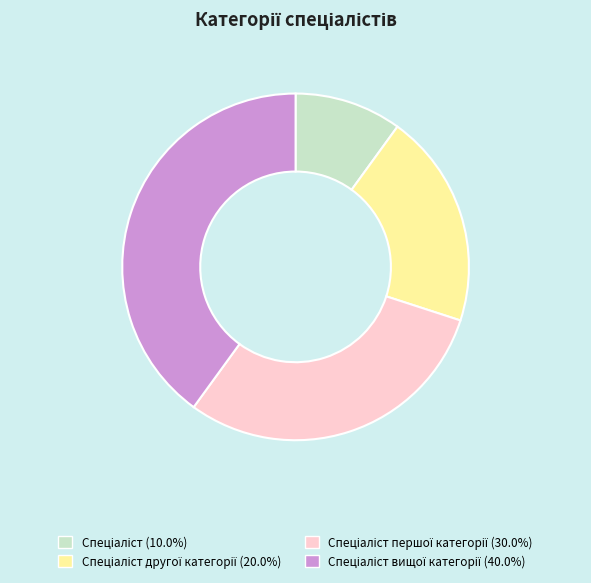

Is there a majority slice in this chart?

No